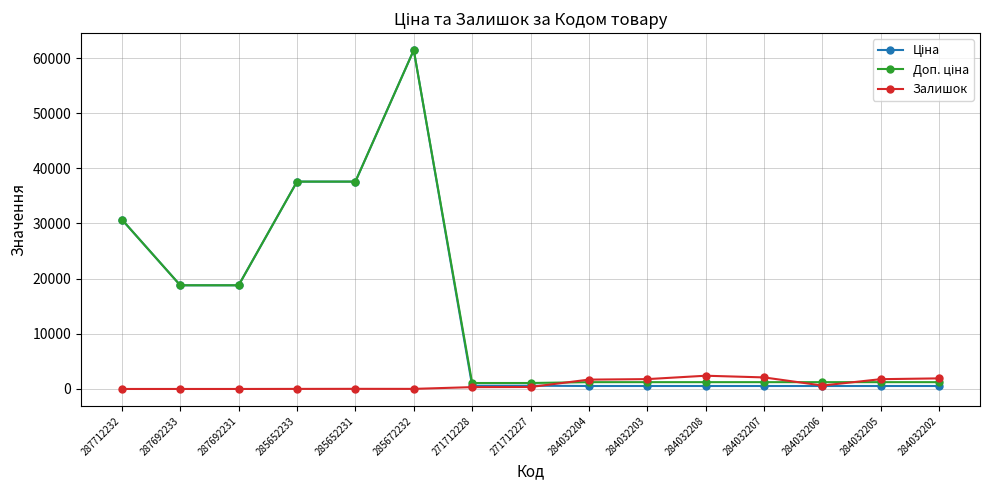

At which category is the sum across all series the highest?

285672232